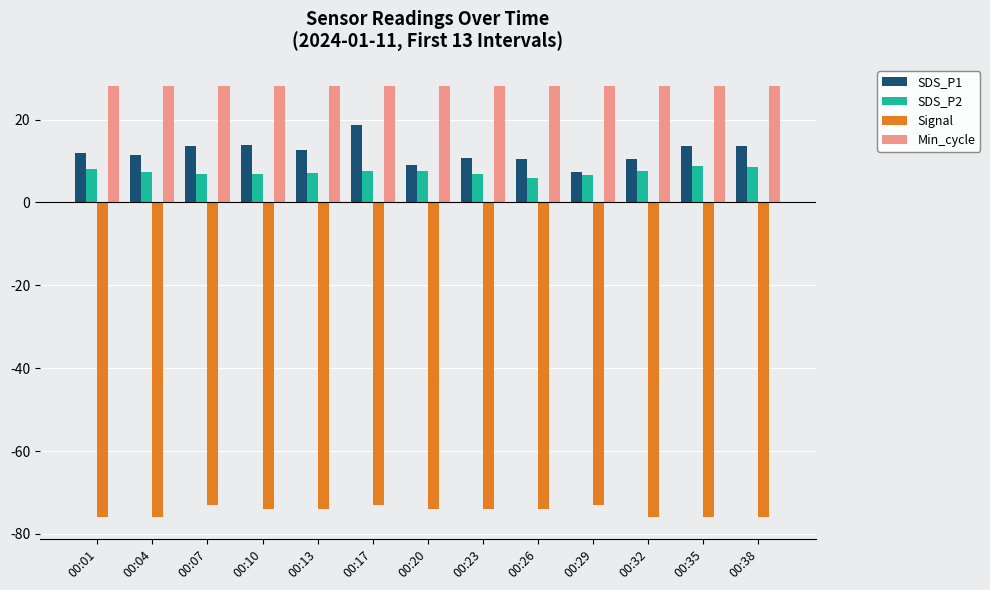

What is the total value across all series at 00:07?

-24.4